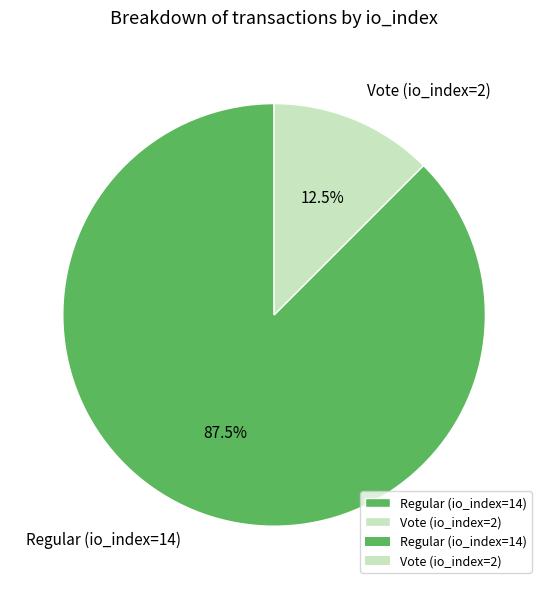

What is the largest slice in the pie chart?

Regular (io_index=14)